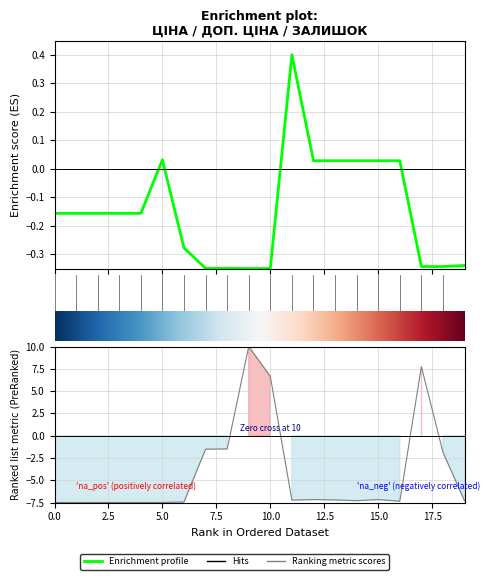

How many lines are shown in the chart?

2